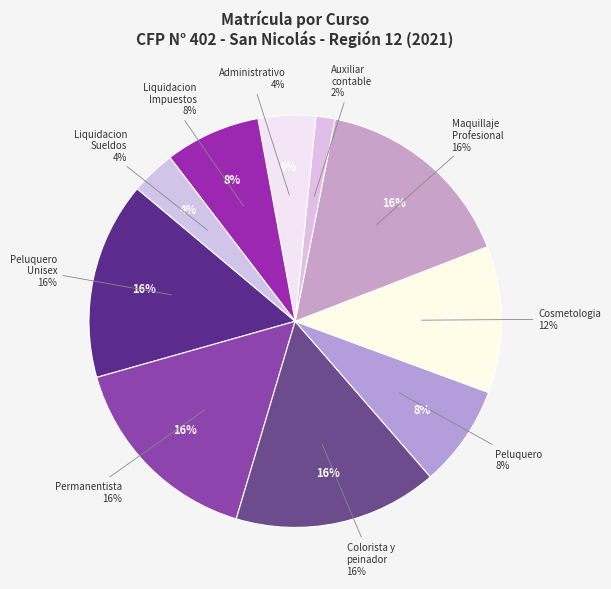

Does any single category account for the majority?

No